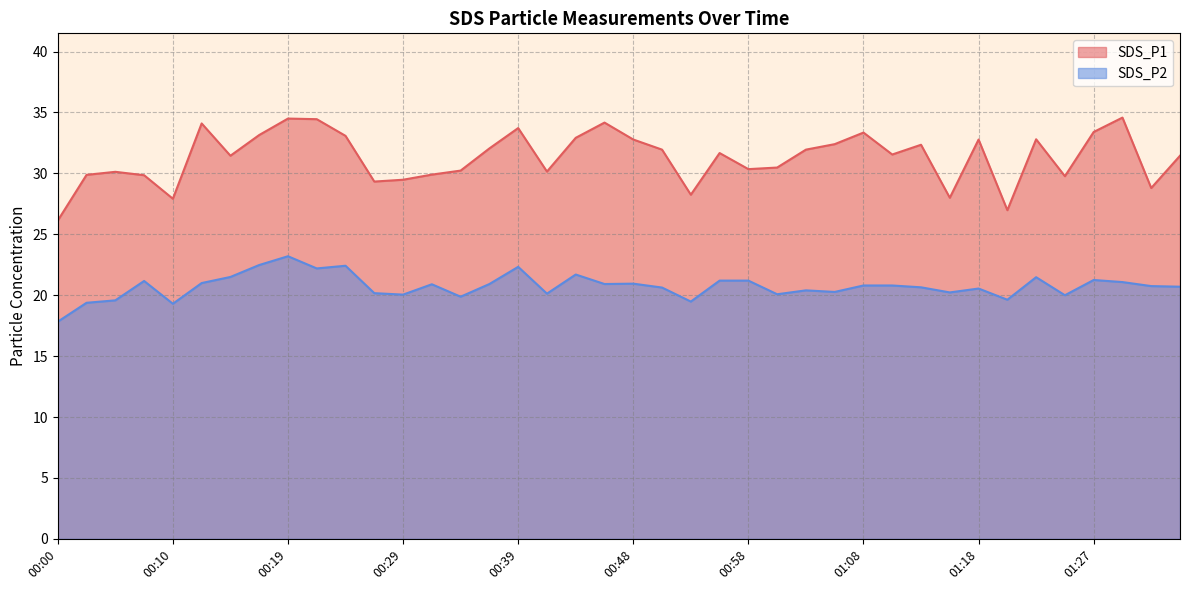

Which series has the largest total across all categories?

SDS_P1